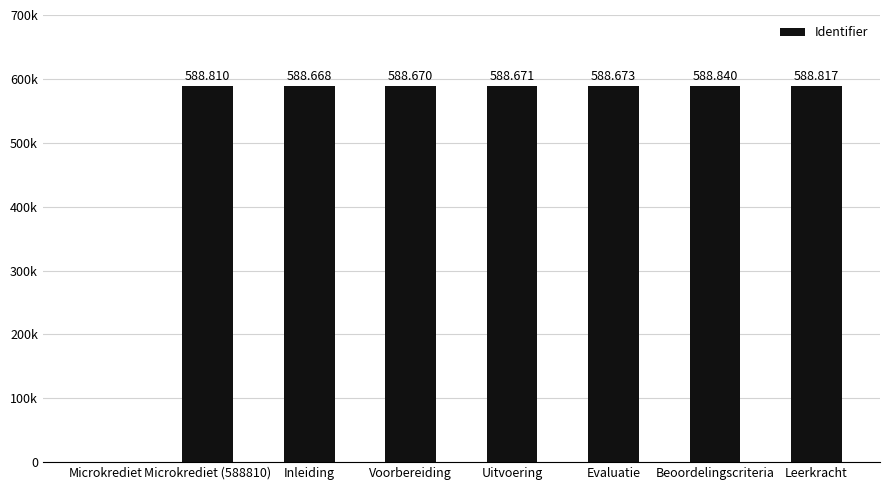

Rank the categories by value from lowest to highest.

Microkrediet, Inleiding, Voorbereiding, Uitvoering, Evaluatie, Microkrediet (588810), Leerkracht, Beoordelingscriteria